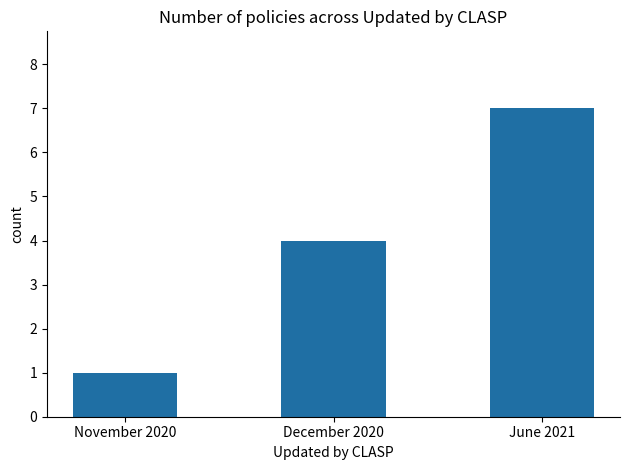

How many data points does each series have?

3